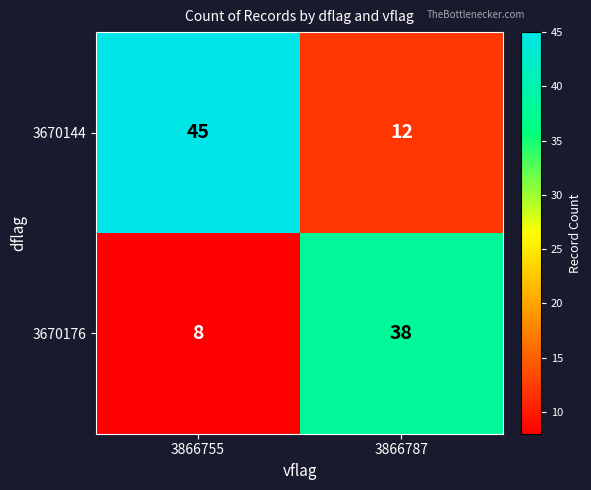

Which series has the largest range (max minus min)?

3670144